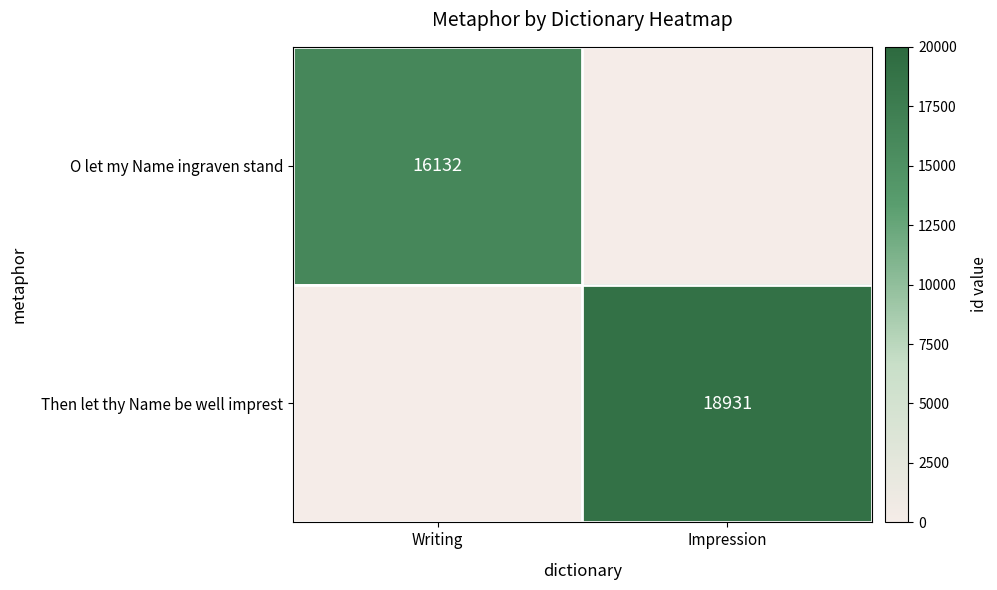

Which label corresponds to the largest value in the chart?

Impression